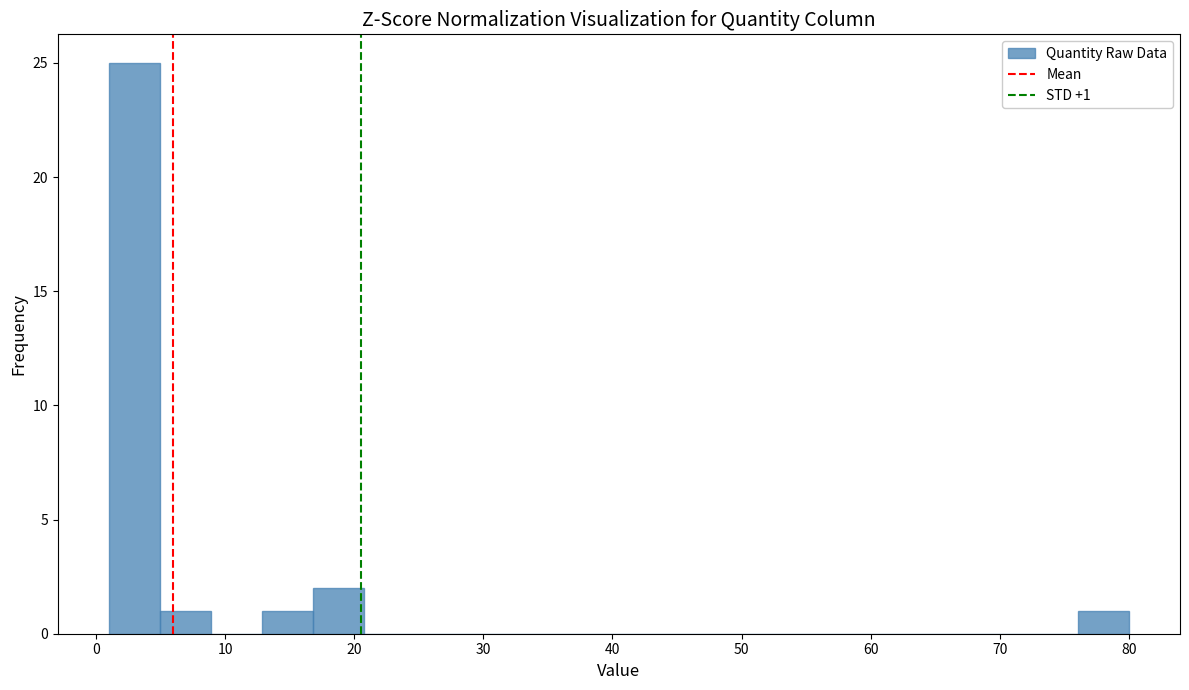

Around what value on the x-axis is the tallest bar? Give the approximate position of its centre, as read against the axis.

3